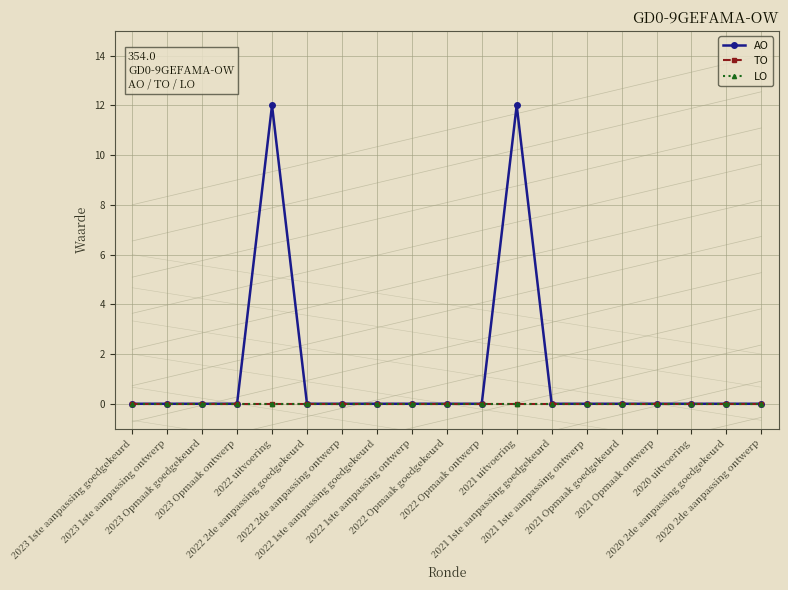

Does the chart have visible grid lines?

Yes